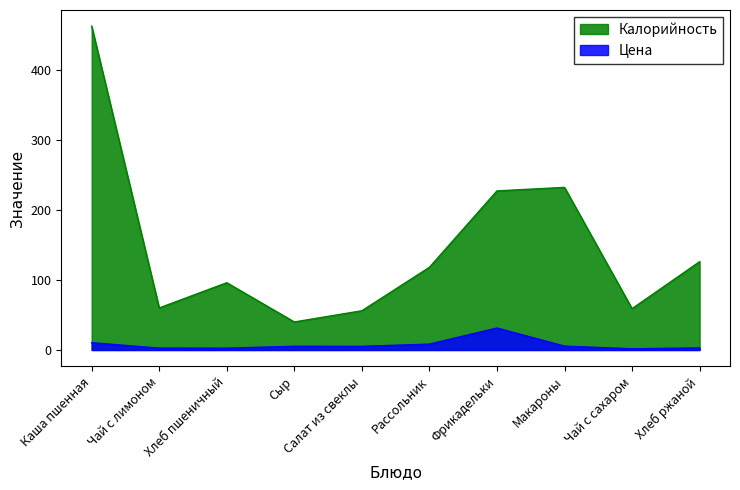

Where is the first local maximum for Калорийность?

Хлеб пшеничный